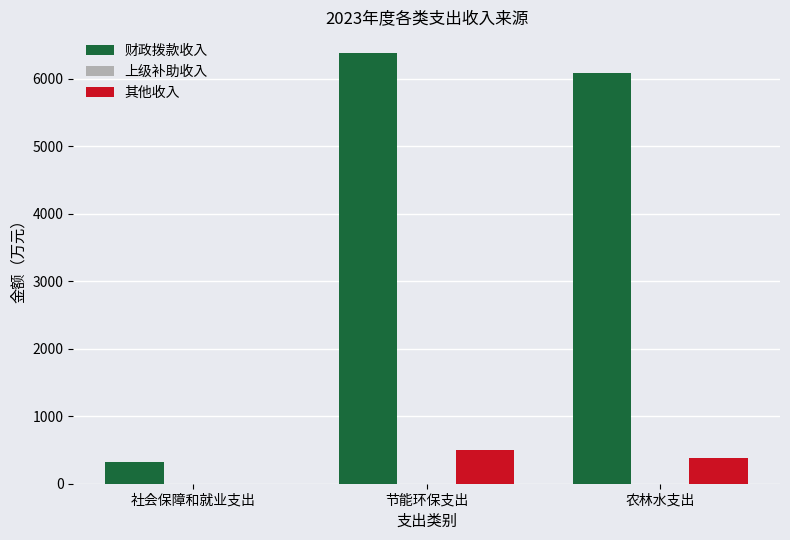

What is the maximum value shown in the chart?

6379.6